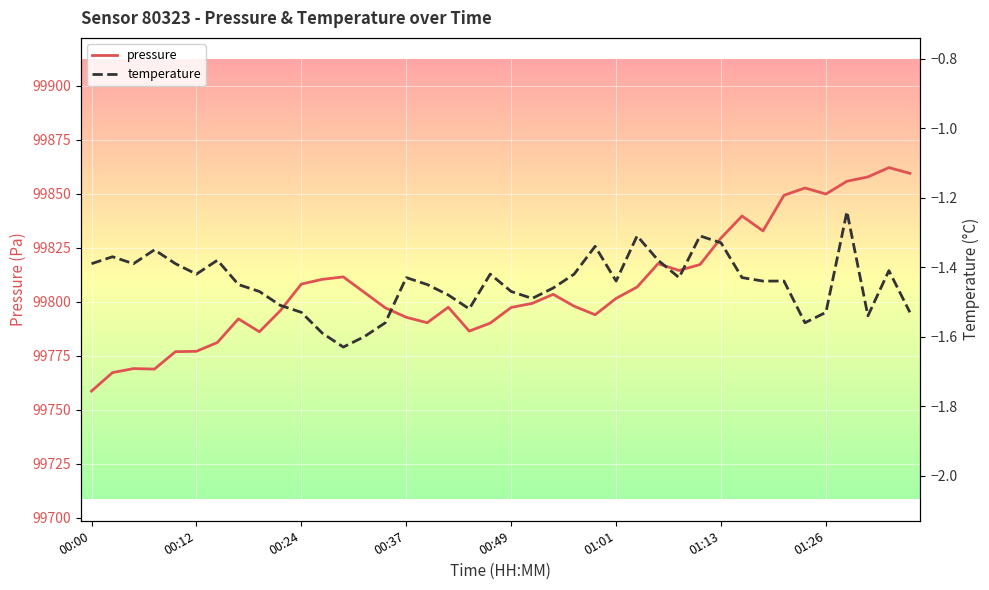

How many data points in pressure are less than 99801?

20